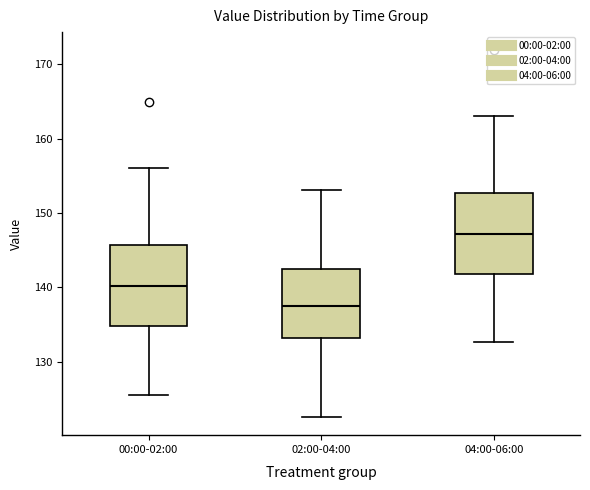

Which box has the lowest median line?

02:00-04:00